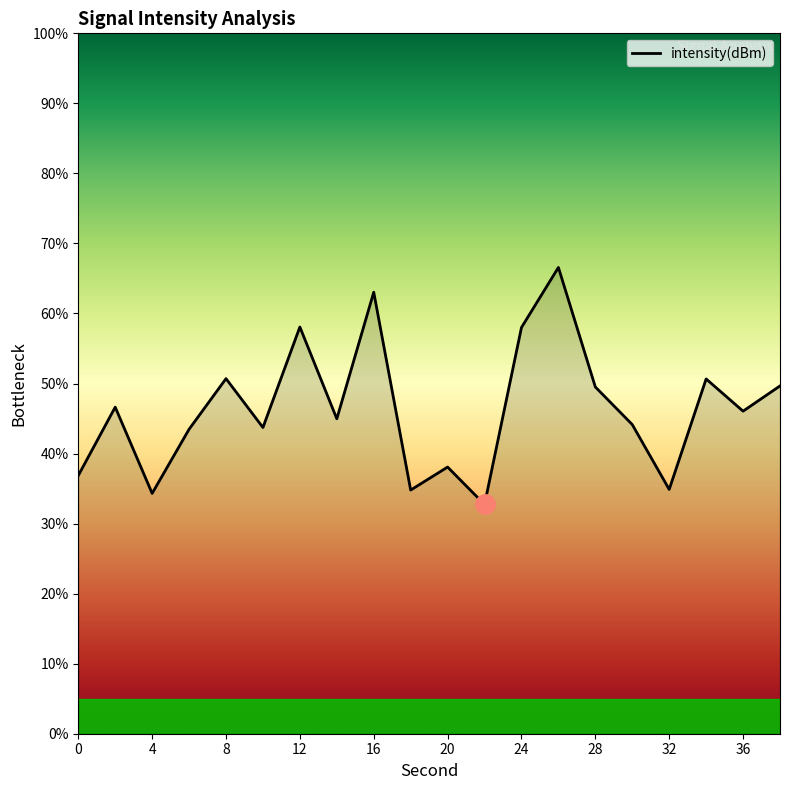

What is the difference between the maximum and minimum values?

33.8